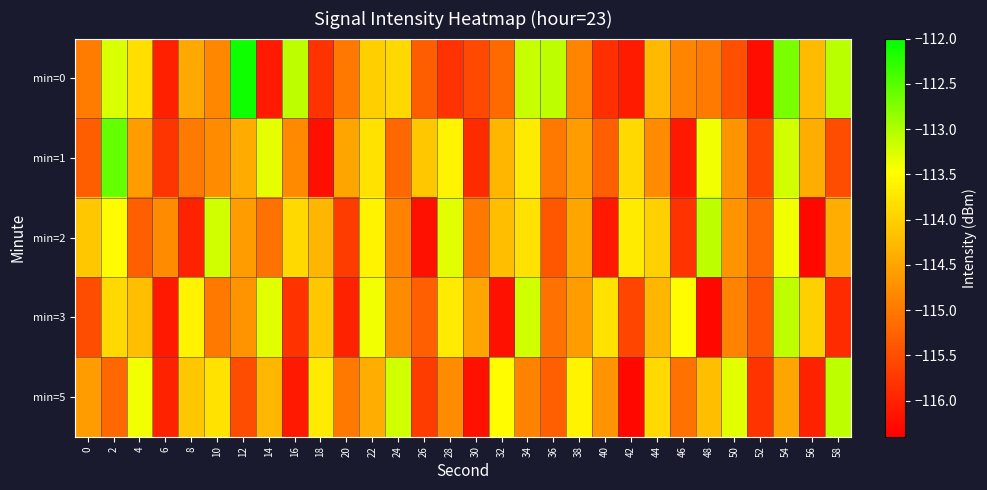

At which category is the sum across all series the highest?

54